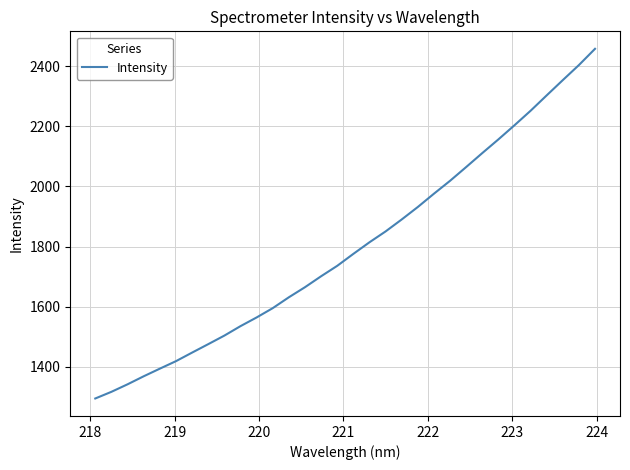

What is the greatest value displayed?

2458.2